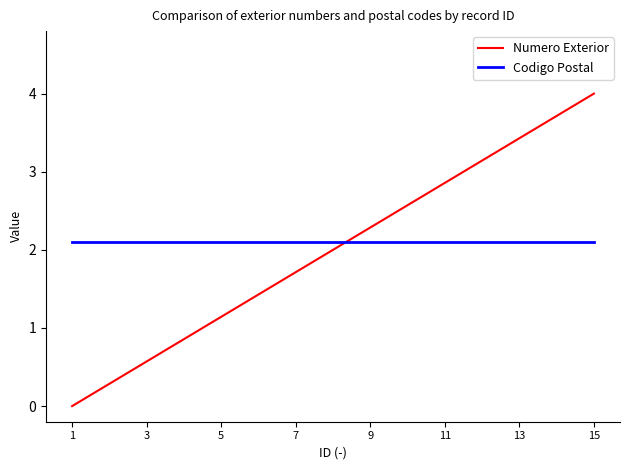

True or false: Numero Exterior and Codigo Postal cross at least once.

True